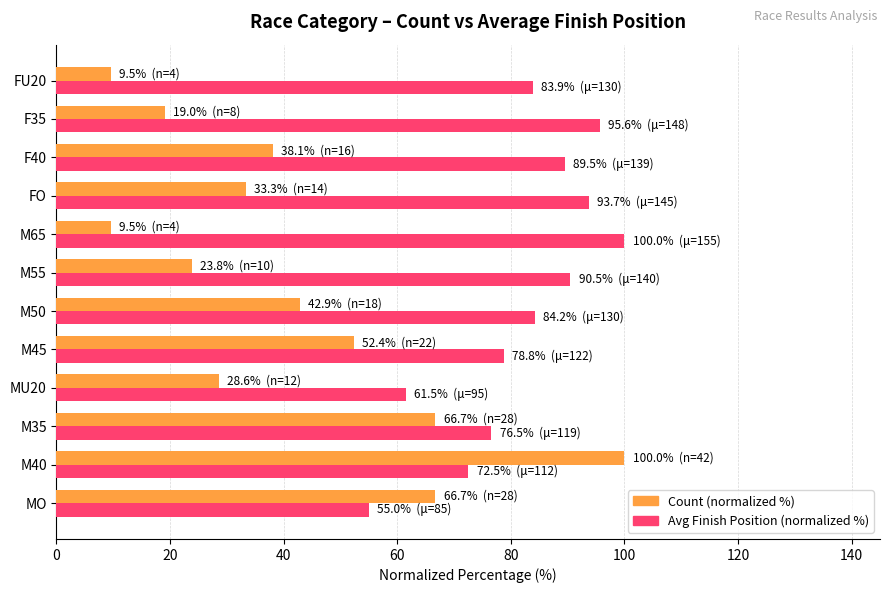

What is the spread (max minus min) of values at M65?

90.5